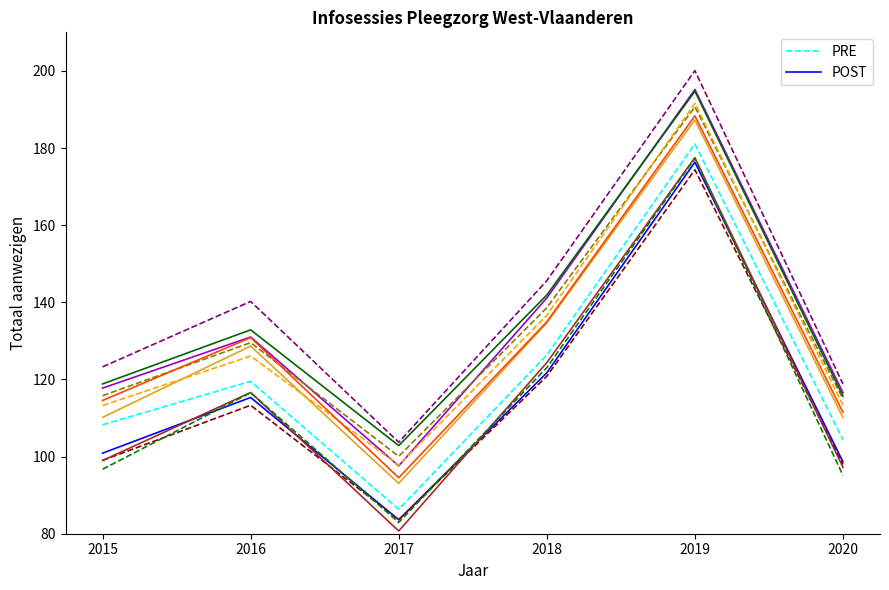

At which category does the chart reach its minimum across all series?

2017